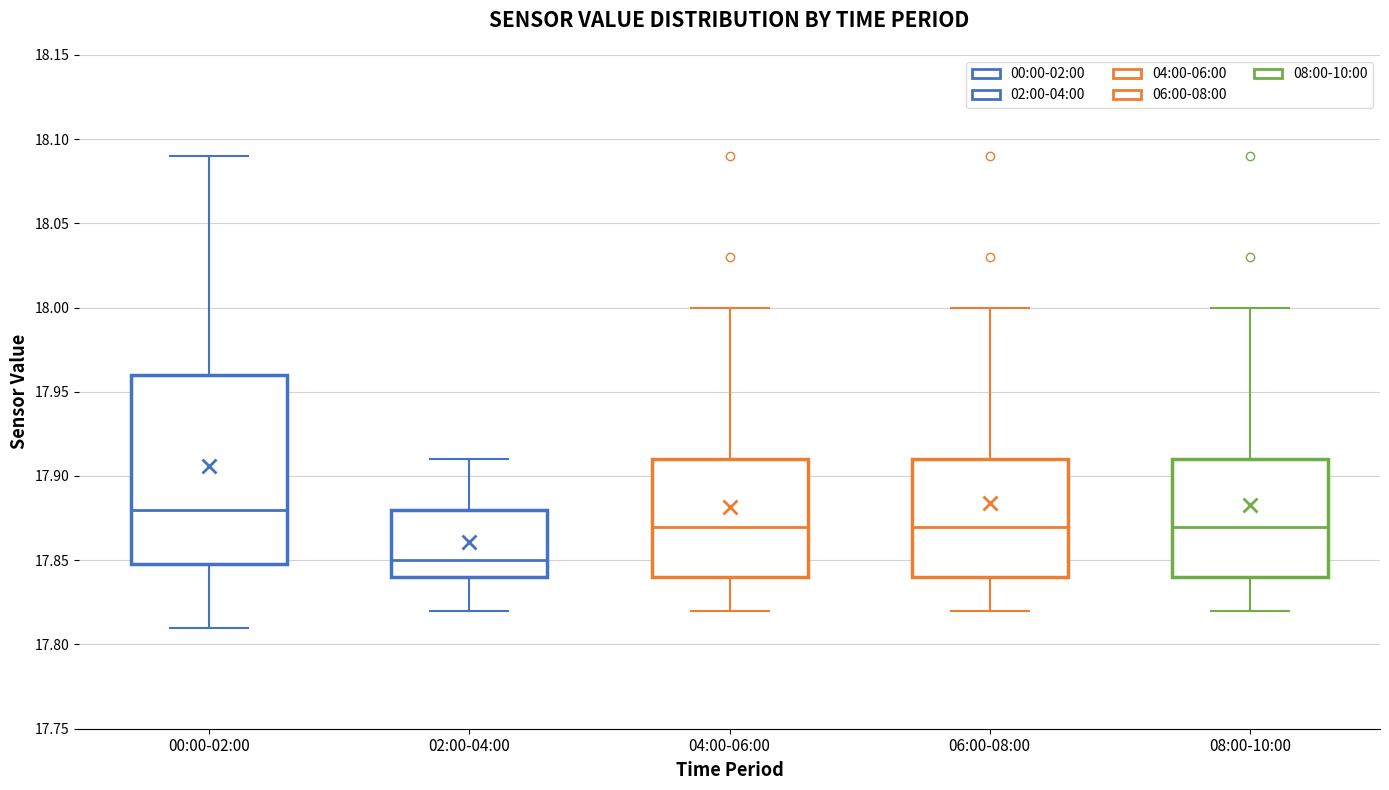

Reading left to right, transcribe this box plot: for each box, give where its median line is, the range the box spans, and where its two whiskers end, as read against the y-axis. The values are not printed on the chart, so give them approximately, as read against the axis.

00:00-02:00: median 17.88, box 17.85 to 17.96, whiskers 17.81 to 18.09
02:00-04:00: median 17.85, box 17.84 to 17.88, whiskers 17.82 to 17.91
04:00-06:00: median 17.87, box 17.84 to 17.91, whiskers 17.82 to 18.00
06:00-08:00: median 17.87, box 17.84 to 17.91, whiskers 17.82 to 18.00
08:00-10:00: median 17.87, box 17.84 to 17.91, whiskers 17.82 to 18.00